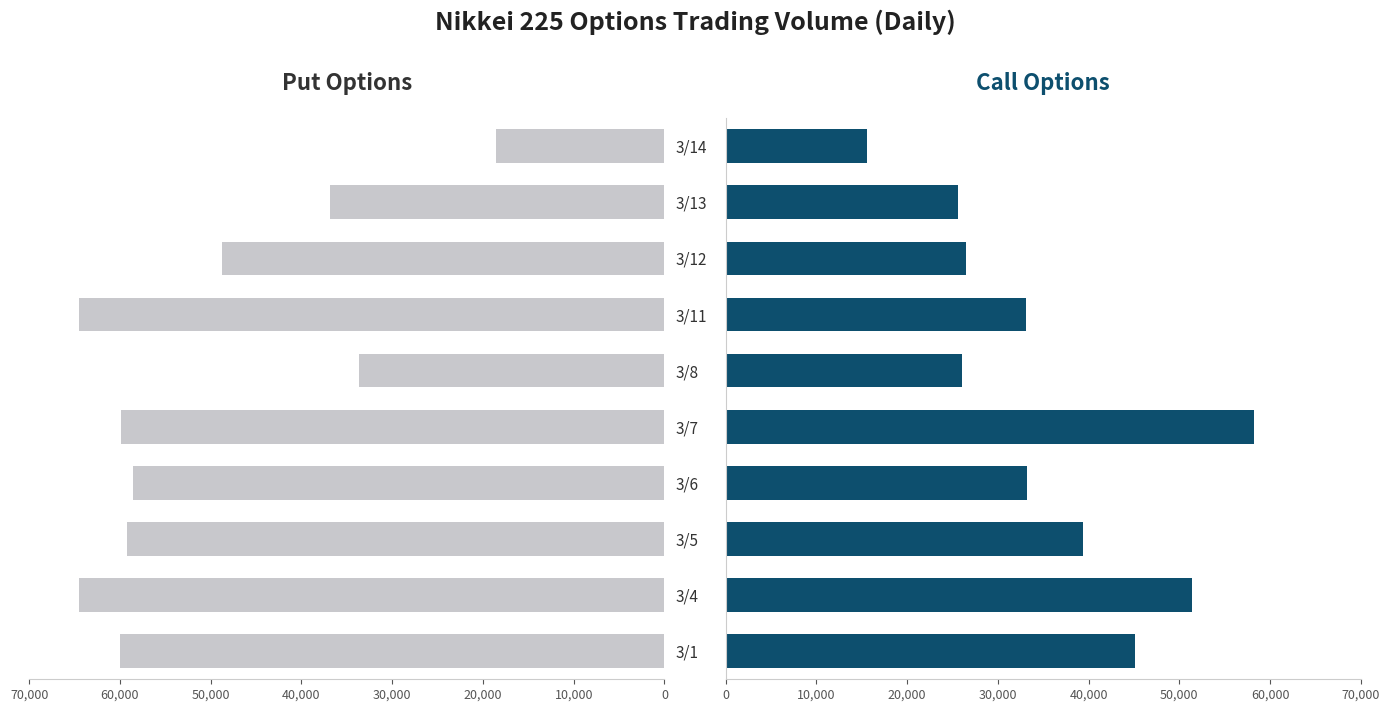

True or false: Put Options has a value of 47361 at 3/8.

False